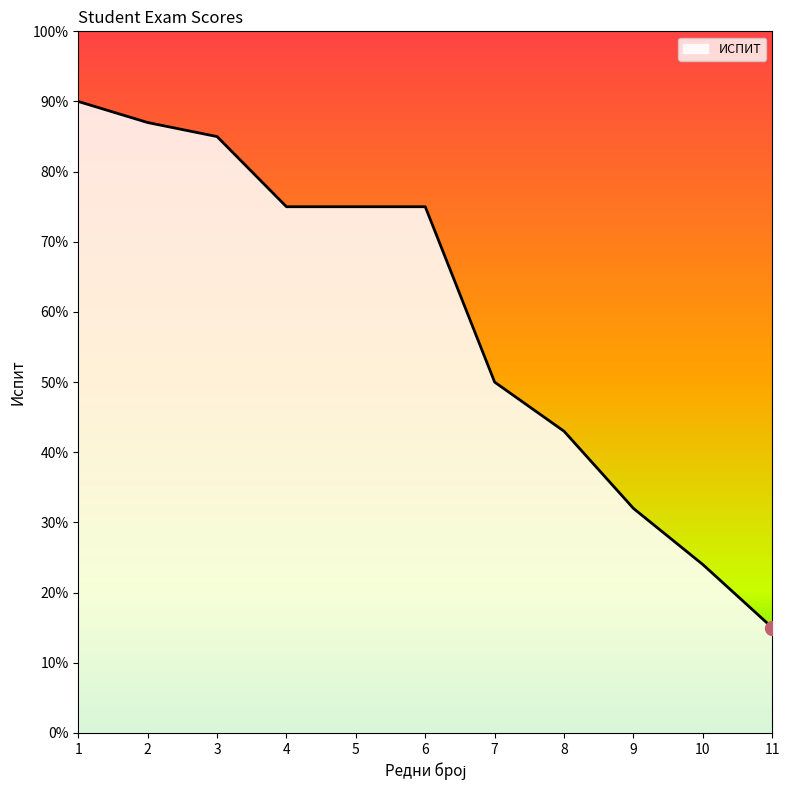

At which category does the chart reach its minimum across all series?

11